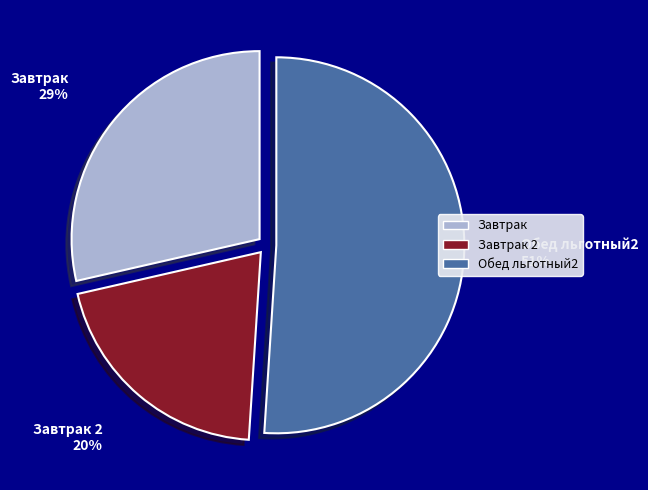

To the nearest percent, what is the average slice percentage?

33%